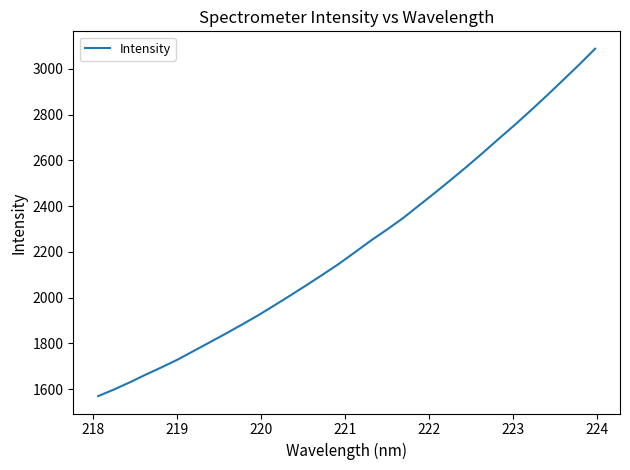

What is the smallest value displayed?

1569.2